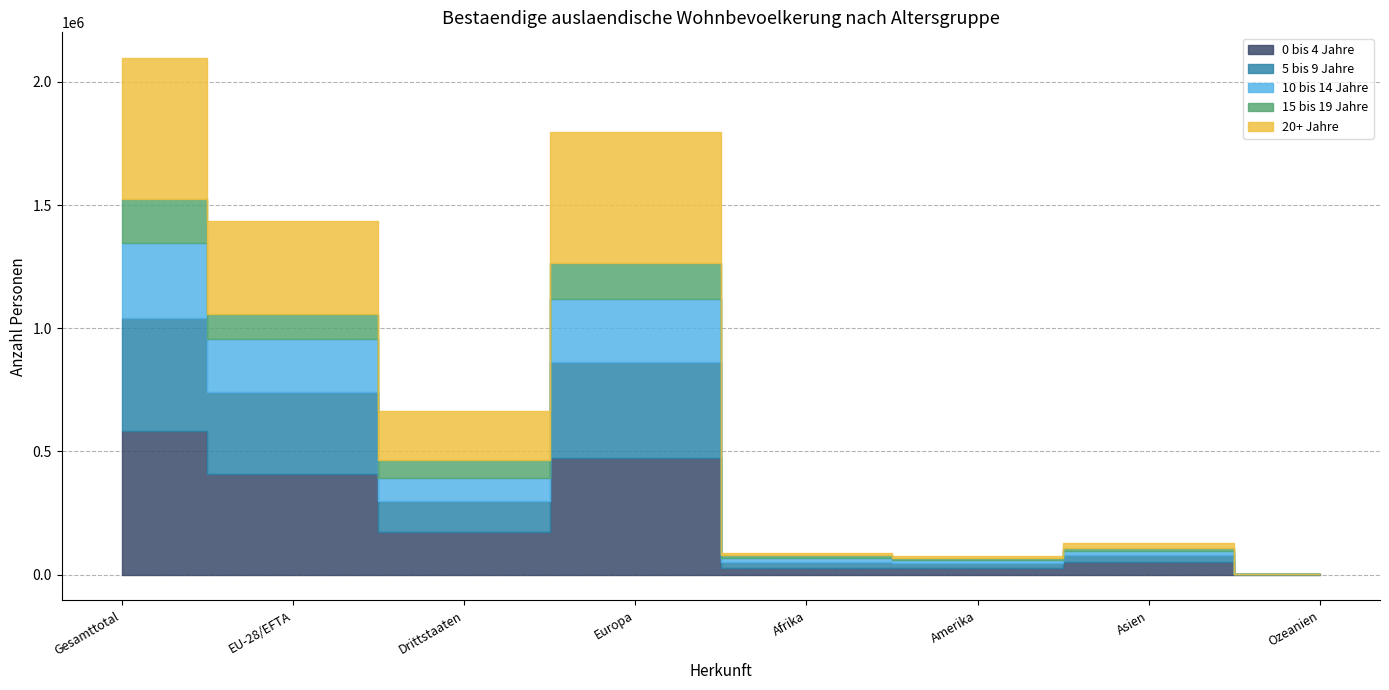

True or false: 20+ Jahre and 0 bis 4 Jahre cross at least once.

True